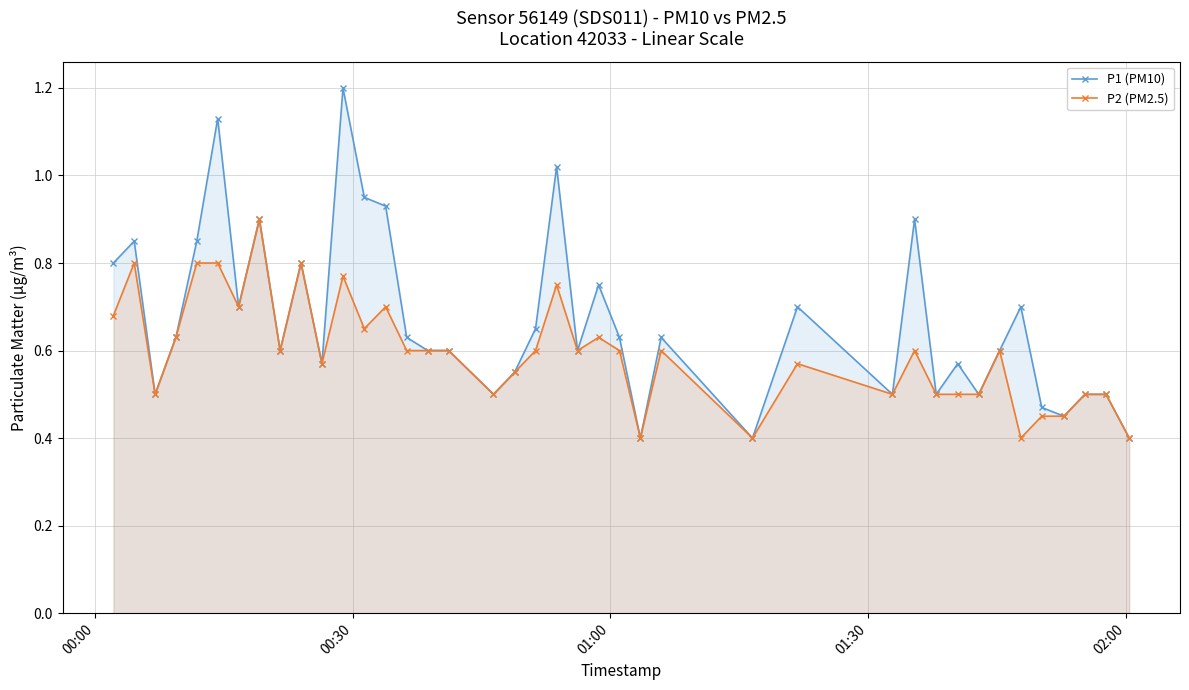

Reading left to right, list all the values displayed in this chart.

P1 (PM10): 0.8	0.8	0.5	0.6	0.8	1.1	0.7	0.9	0.6	0.8	0.6	1.2	0.9	0.9	0.6	0.6	0.6	0.5	0.6	0.7	1.0	0.6	0.8	0.6	0.4	0.6	0.4	0.7	0.5	0.9	0.5	0.6	0.5	0.6	0.7	0.5	0.5	0.5	0.5	0.4
P2 (PM2.5): 0.7	0.8	0.5	0.6	0.8	0.8	0.7	0.9	0.6	0.8	0.6	0.8	0.7	0.7	0.6	0.6	0.6	0.5	0.6	0.6	0.8	0.6	0.6	0.6	0.4	0.6	0.4	0.6	0.5	0.6	0.5	0.5	0.5	0.6	0.4	0.5	0.5	0.5	0.5	0.4